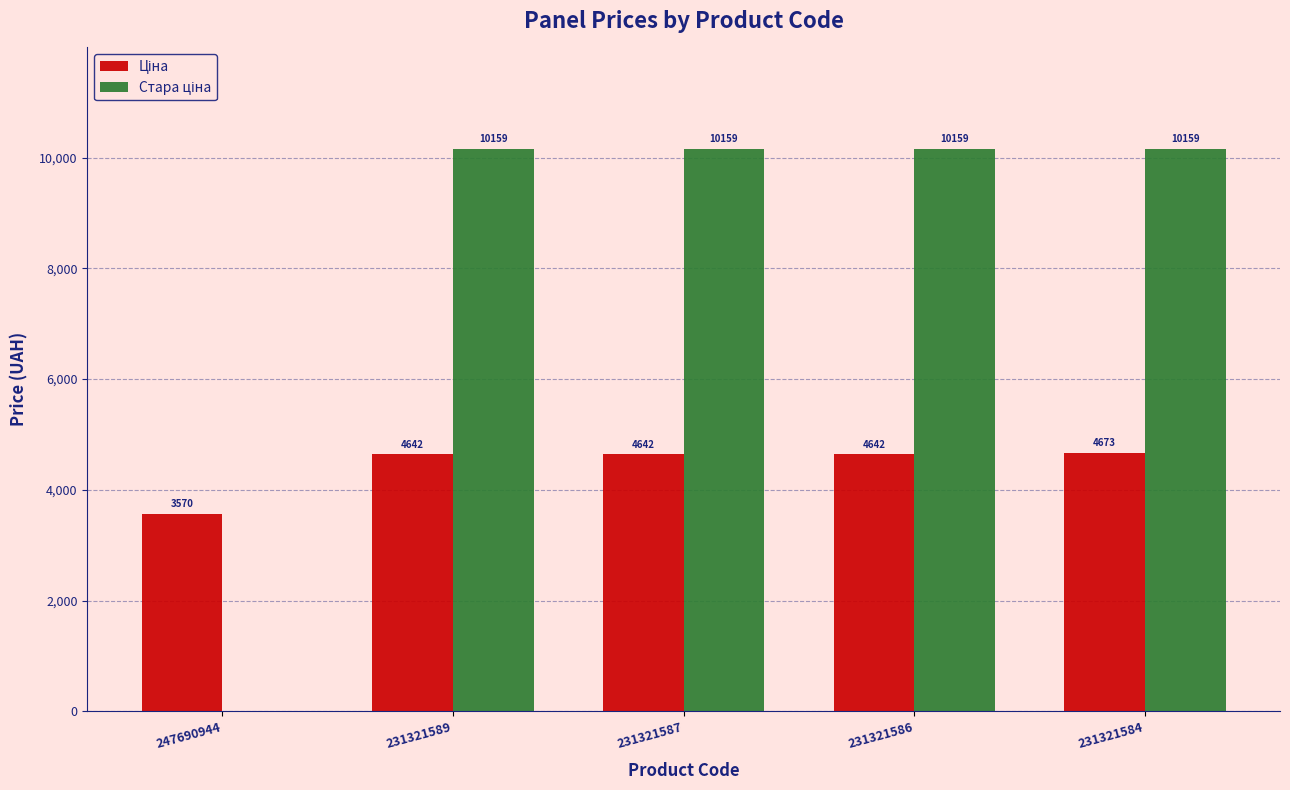

How many groups of bars are there?

5